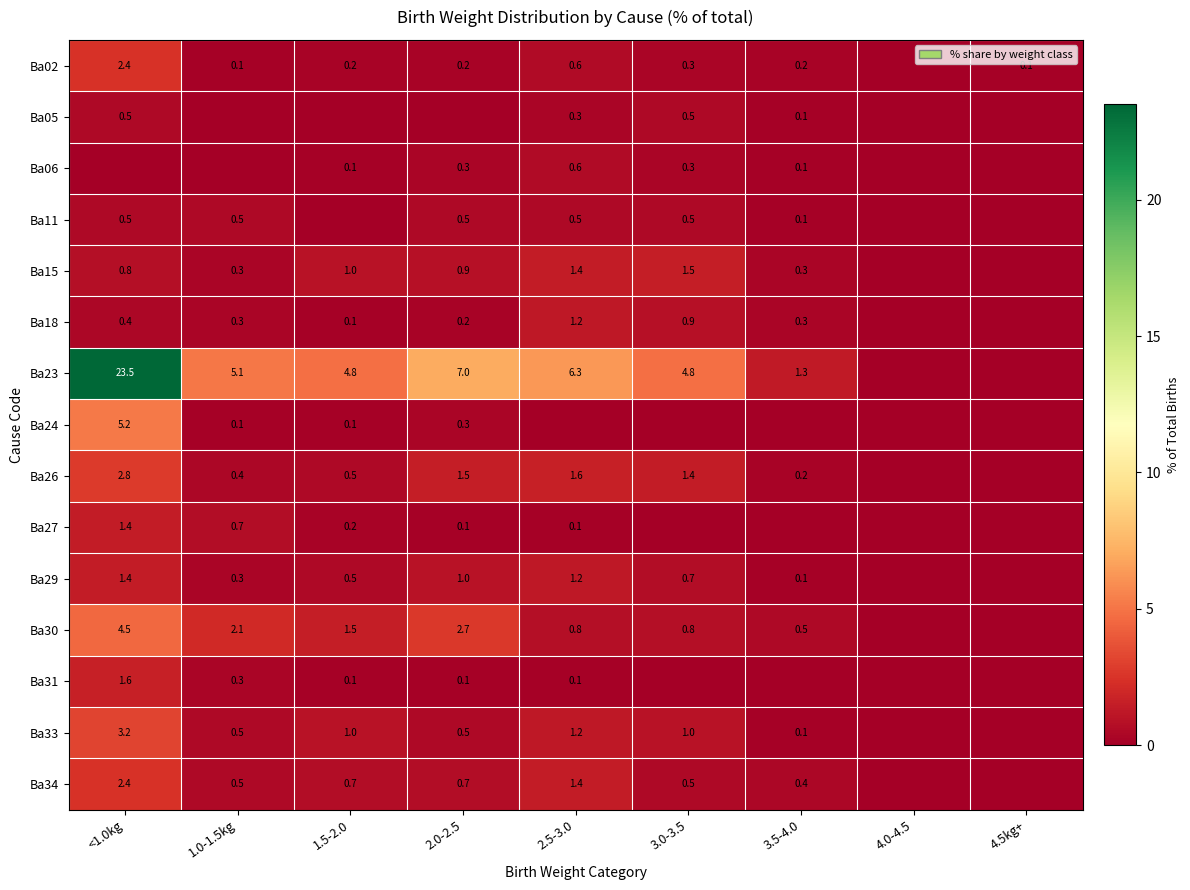

The value of Ba33 at 2.5-3.0 is 1.2. True or false?

True